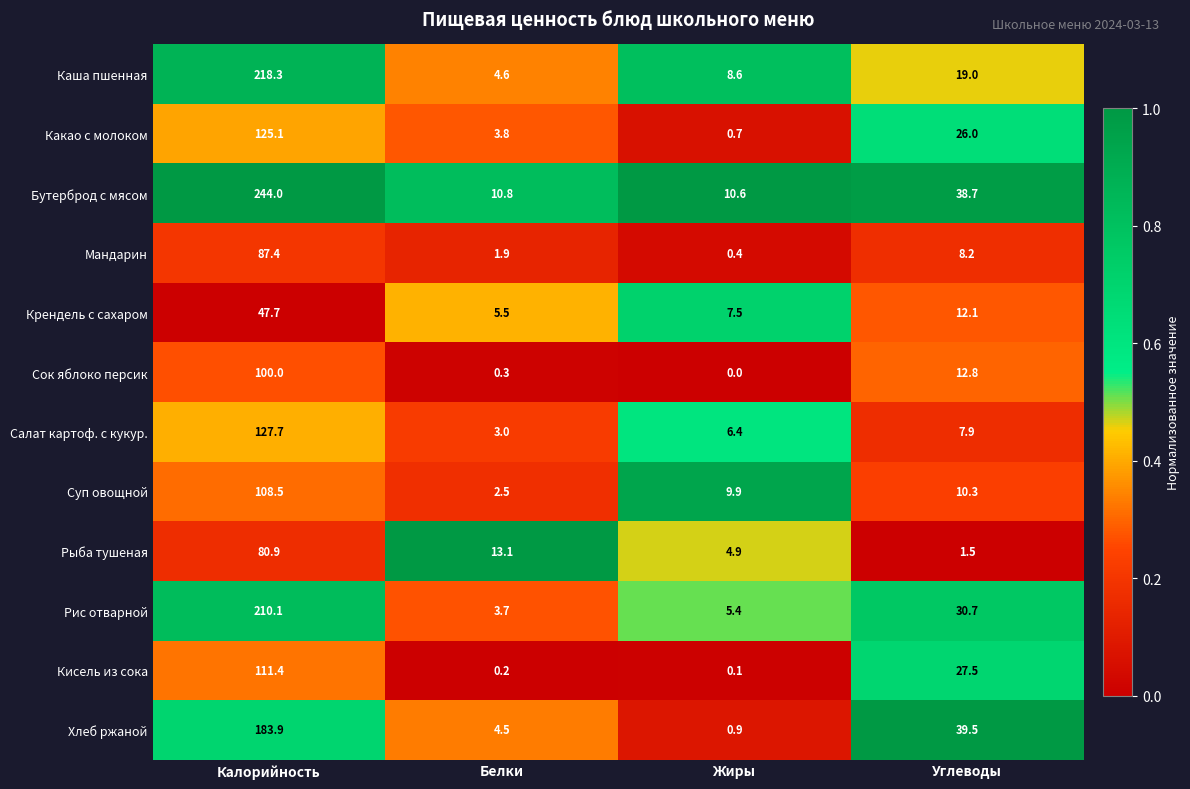

What is the spread (max minus min) of values at Белки?

12.9